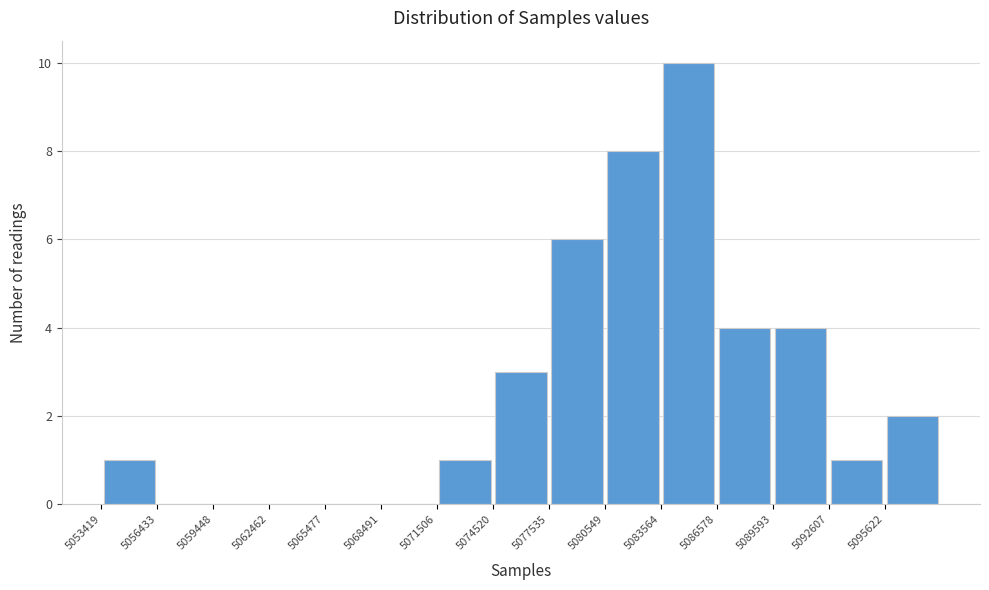

Over which range of the x-axis is the bar tallest?

5083500 to 5086500